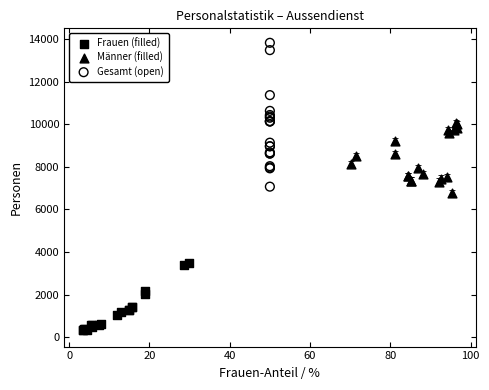

Which series reaches the maximum Y coordinate?

Gesamt (open)